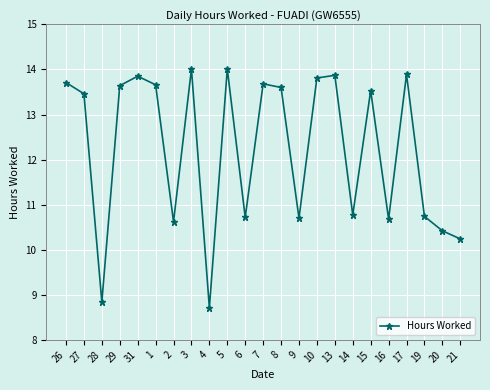

What is the ratio of the value at 28 to the value at 10?

0.6